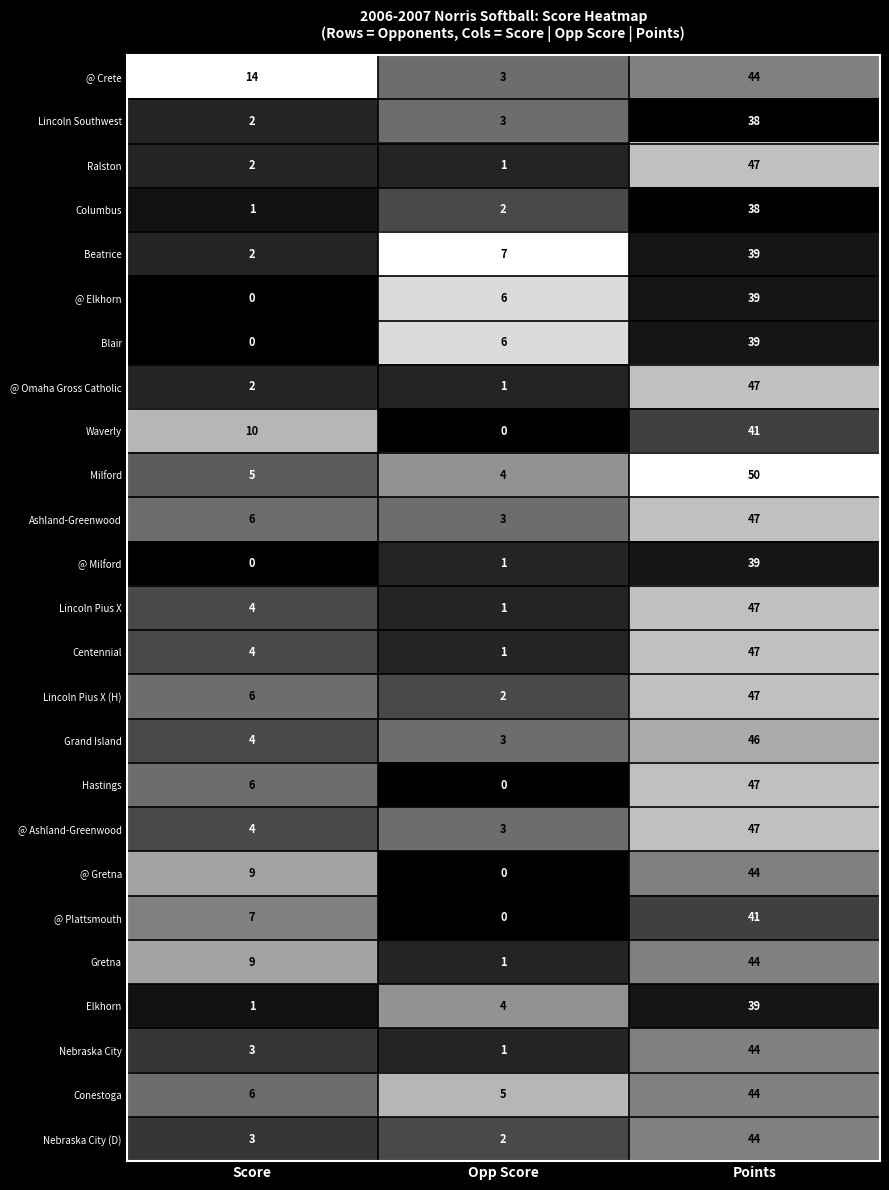

What is the greatest value displayed?

50